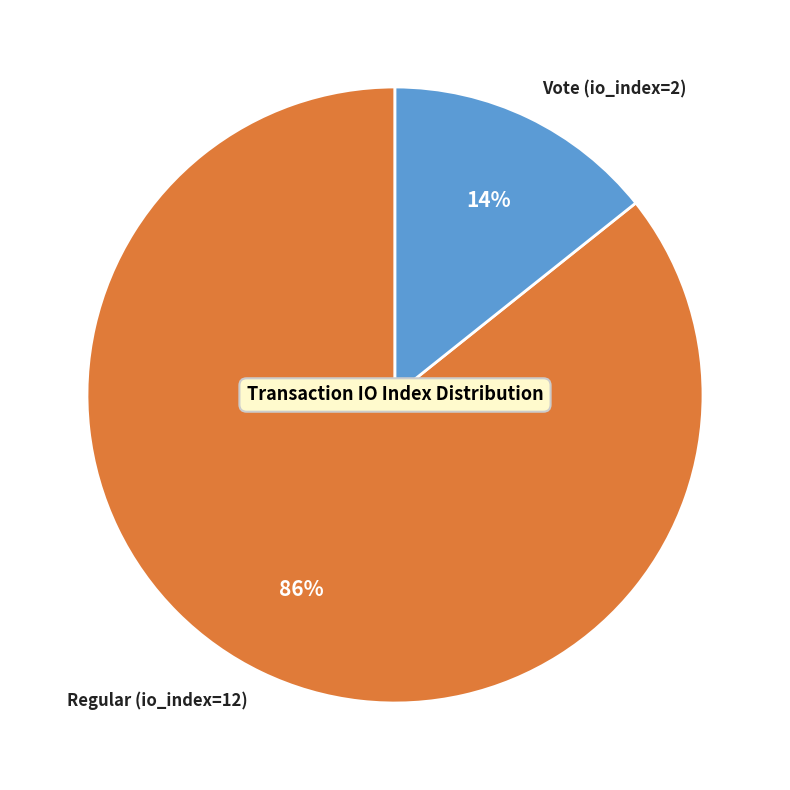

What percentage is the Vote (io_index=2) slice, to the nearest percent?

14%